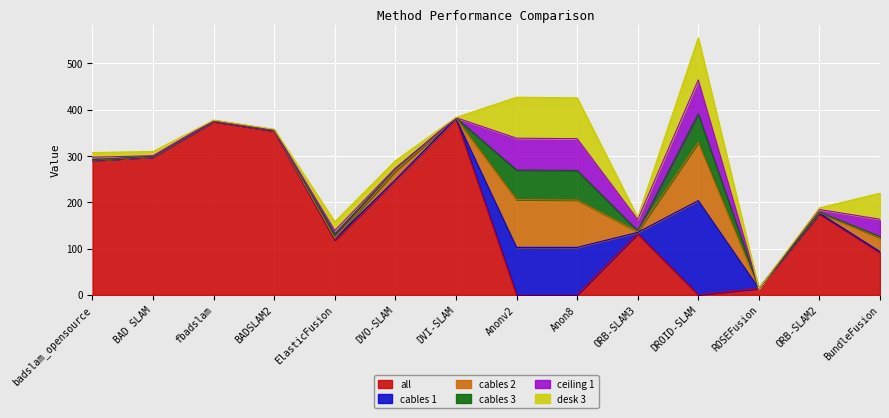

Reading left to right, what are all the values shown in this chart?

all: 290.2	297.5	374.2	354.0	118.4	248.1	380.6	0.0	0.0	131.8	0.0	13.9	175.2	91.6
cables 1: 0.4	0.5	0.7	0.6	2.2	0.5	0.4	102.7	102.6	3.1	203.6	0.0	1.2	1.9
cables 2: 0.5	0.6	0.7	0.8	1.5	19.0	0.9	103.0	102.2	1.8	125.4	0.0	1.2	30.0
cables 3: 0.7	0.9	0.5	0.6	8.5	4.4	0.5	63.8	64.0	1.9	62.2	0.0	1.0	2.3
ceiling 1: 5.4	1.0	0.6	0.6	8.3	1.9	0.4	68.8	68.7	24.1	73.0	0.0	5.7	37.6
desk 3: 10.0	9.1	0.5	1.0	18.9	15.8	0.3	88.5	88.1	4.7	90.8	0.0	3.6	56.1